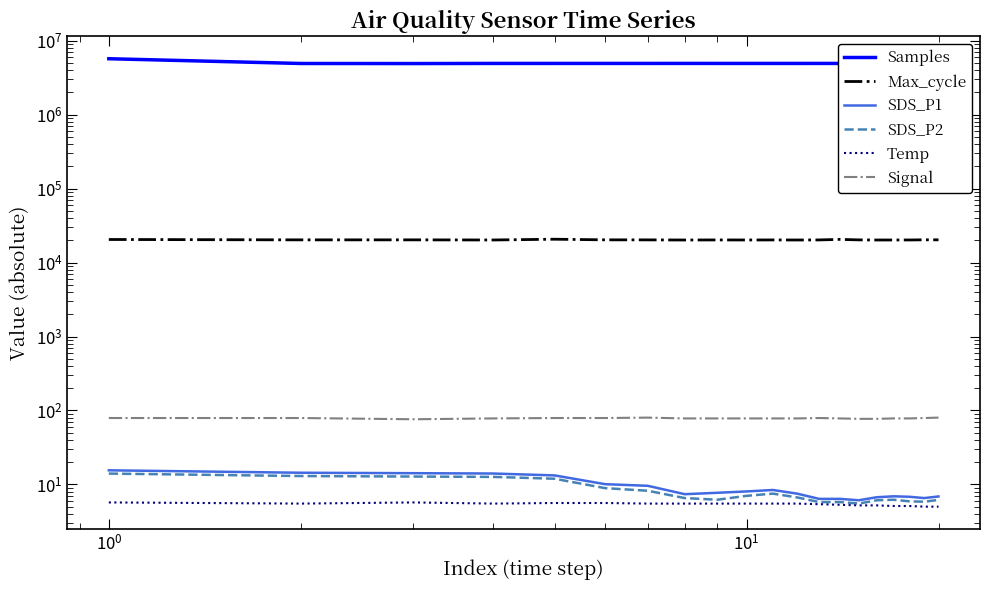

How many lines are shown in the chart?

6